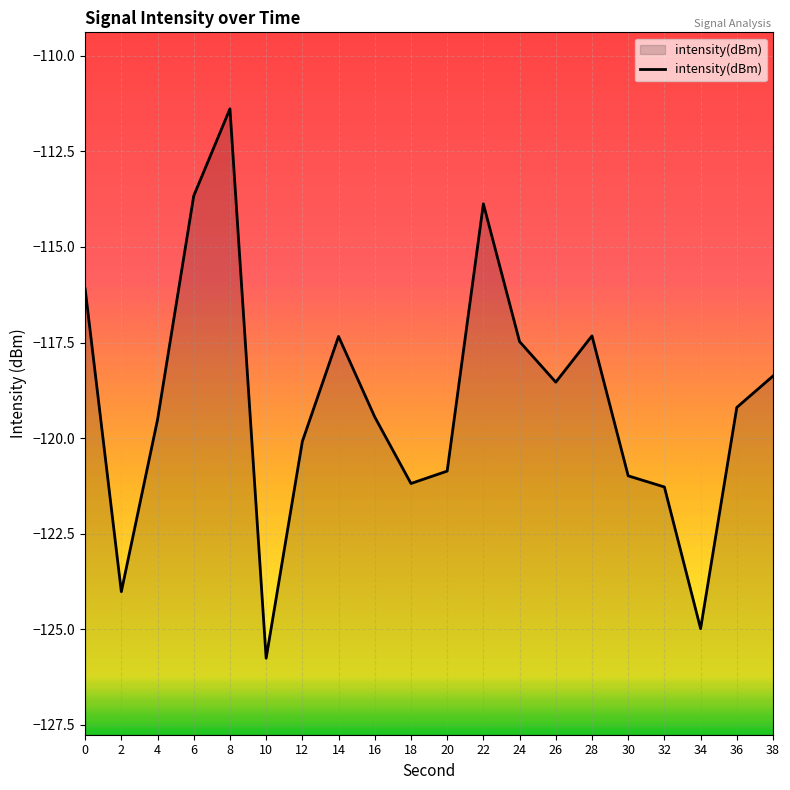

Which label corresponds to the smallest value in the chart?

10